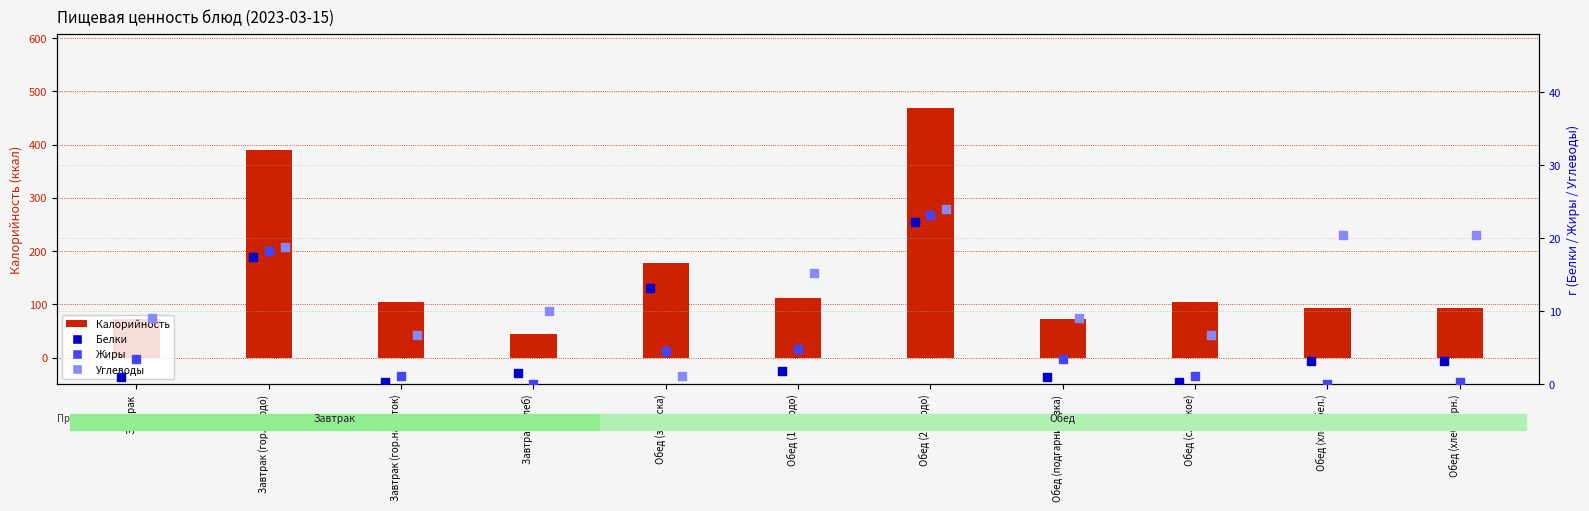

What are all the series names shown in the legend?

Калорийность, Белки, Жиры, Углеводы